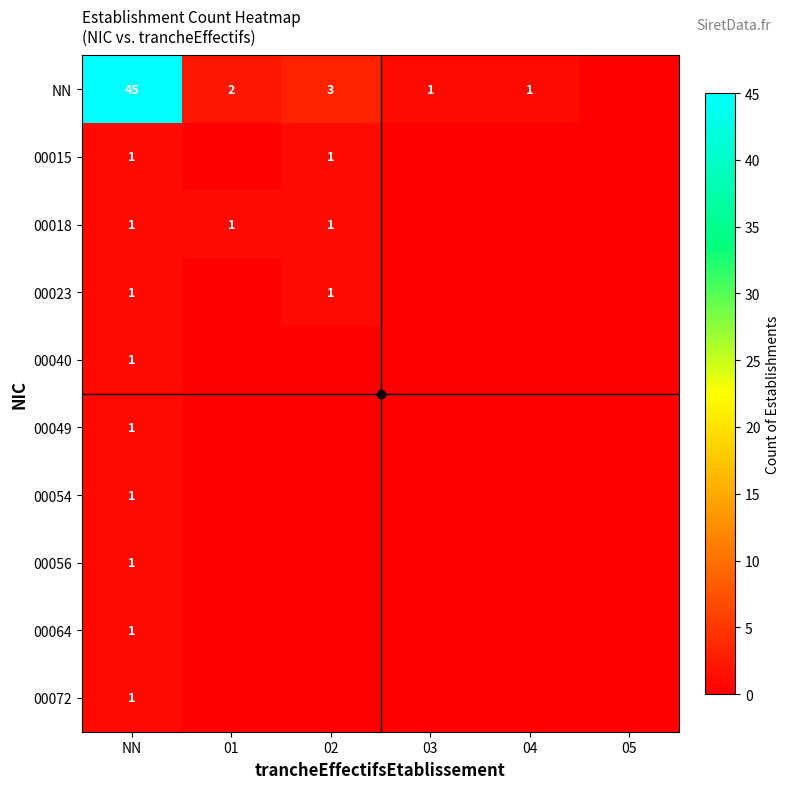

The value of 00018 at 02 is 1. True or false?

True